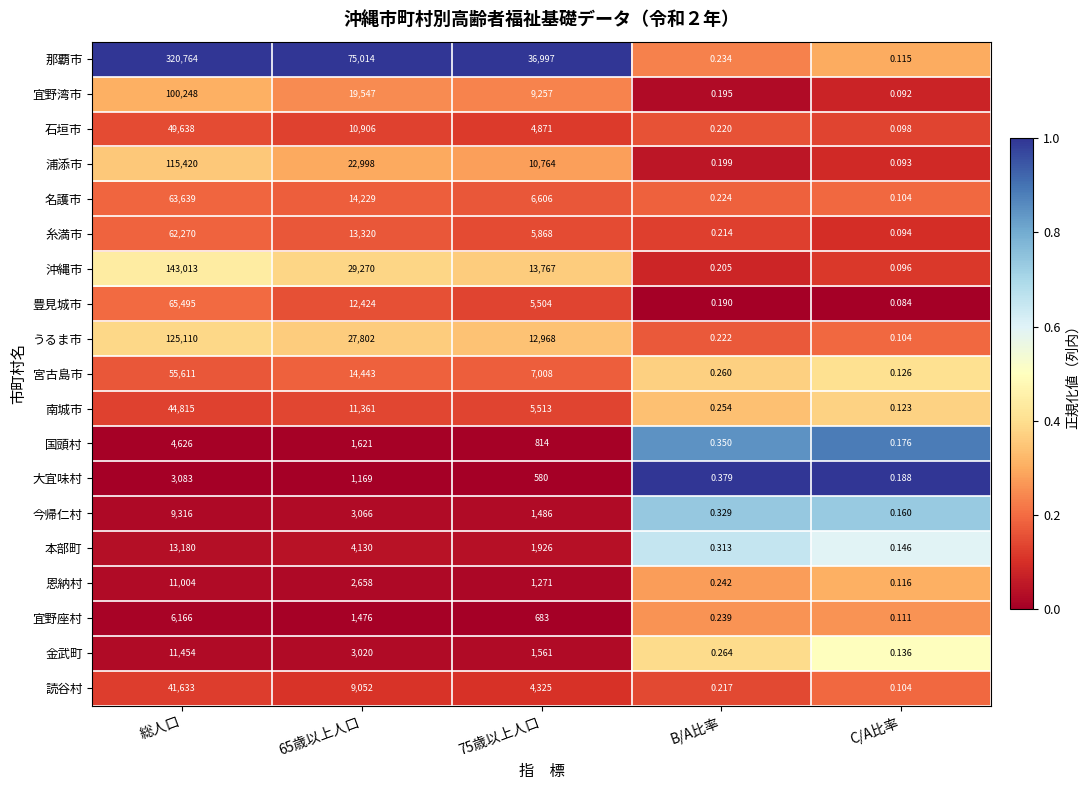

Which series has the largest total across all categories?

那覇市